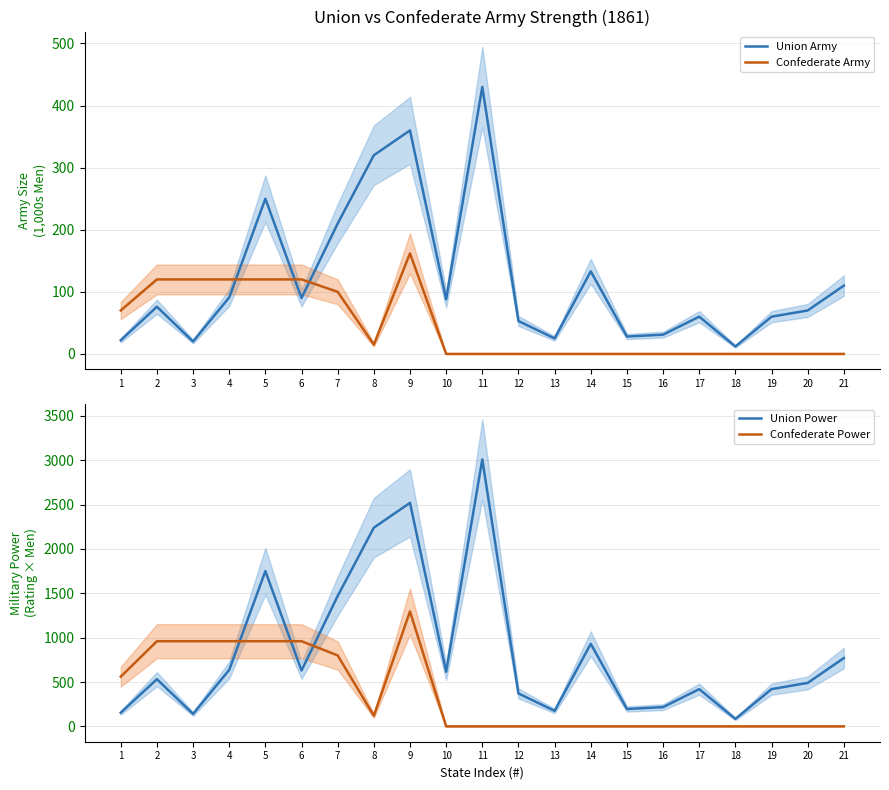

Which series changed the most between 3 and 4?

Union Power